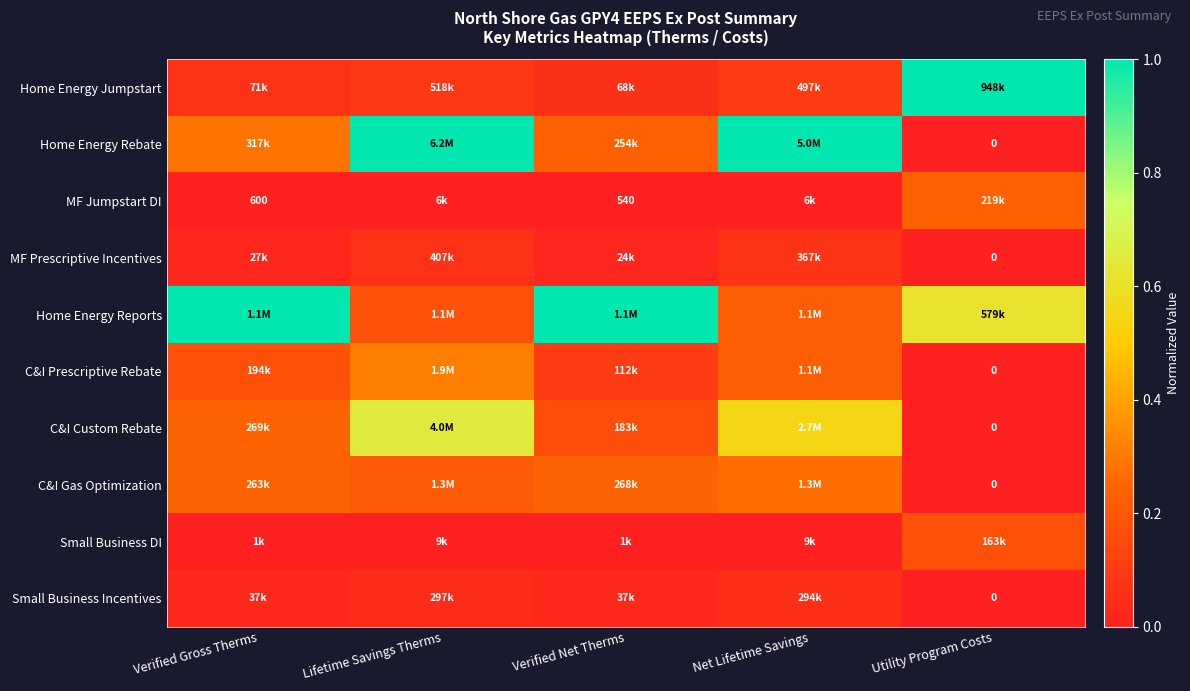

At which category is the sum across all series the highest?

Lifetime Savings Therms